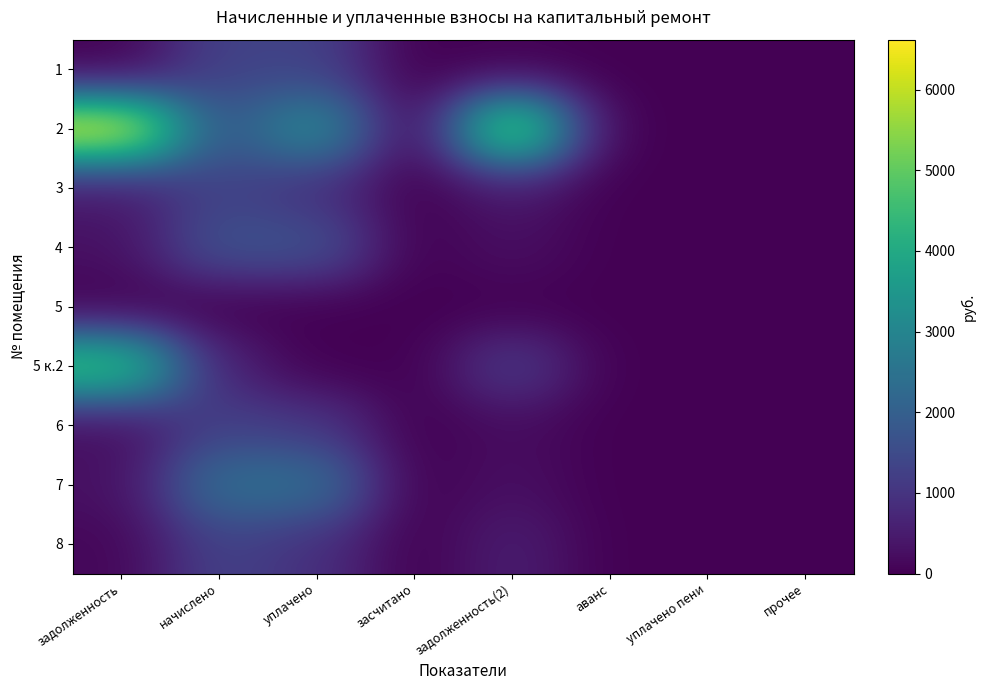

Rank the series by their maximum value, from lowest to highest.

5, 6, 8, 1, 3, 4, 7, 5 к.2, 2